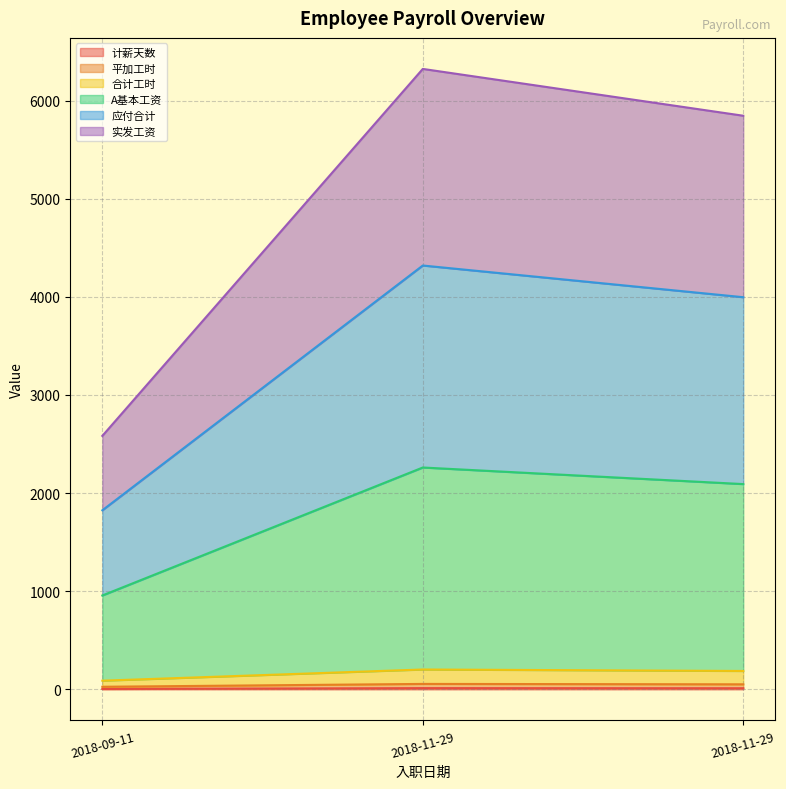

What is the sum of the 平加工时 values at 2018-11-29 and 2018-09-11?

79